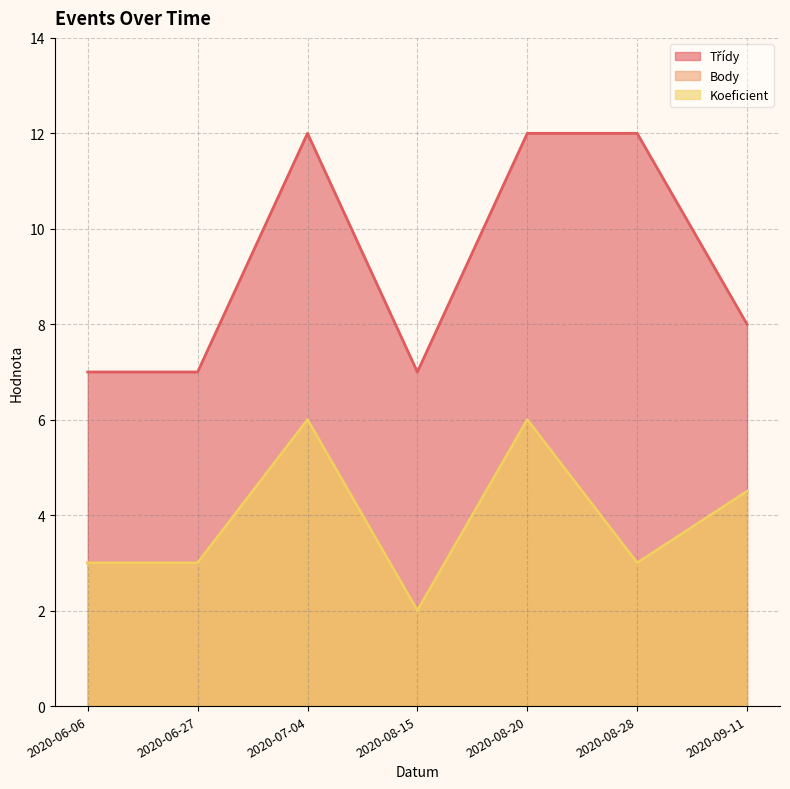

What is the total value across all series at 2020-08-20?

24.0